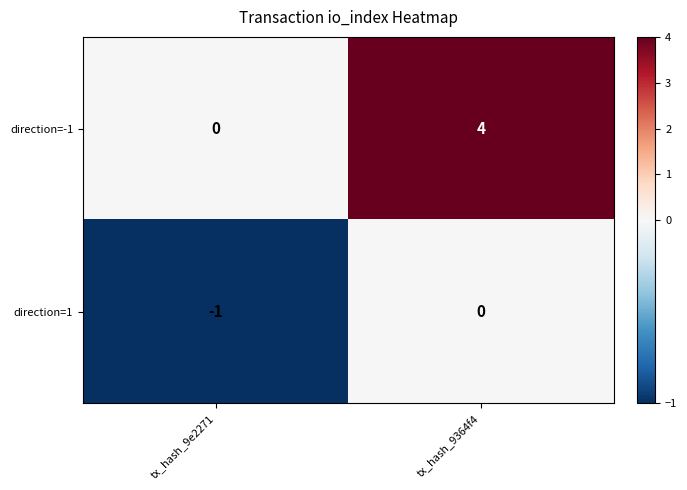

At tx_hash_9e2271, list the series in order from smallest to largest.

direction=1, direction=-1